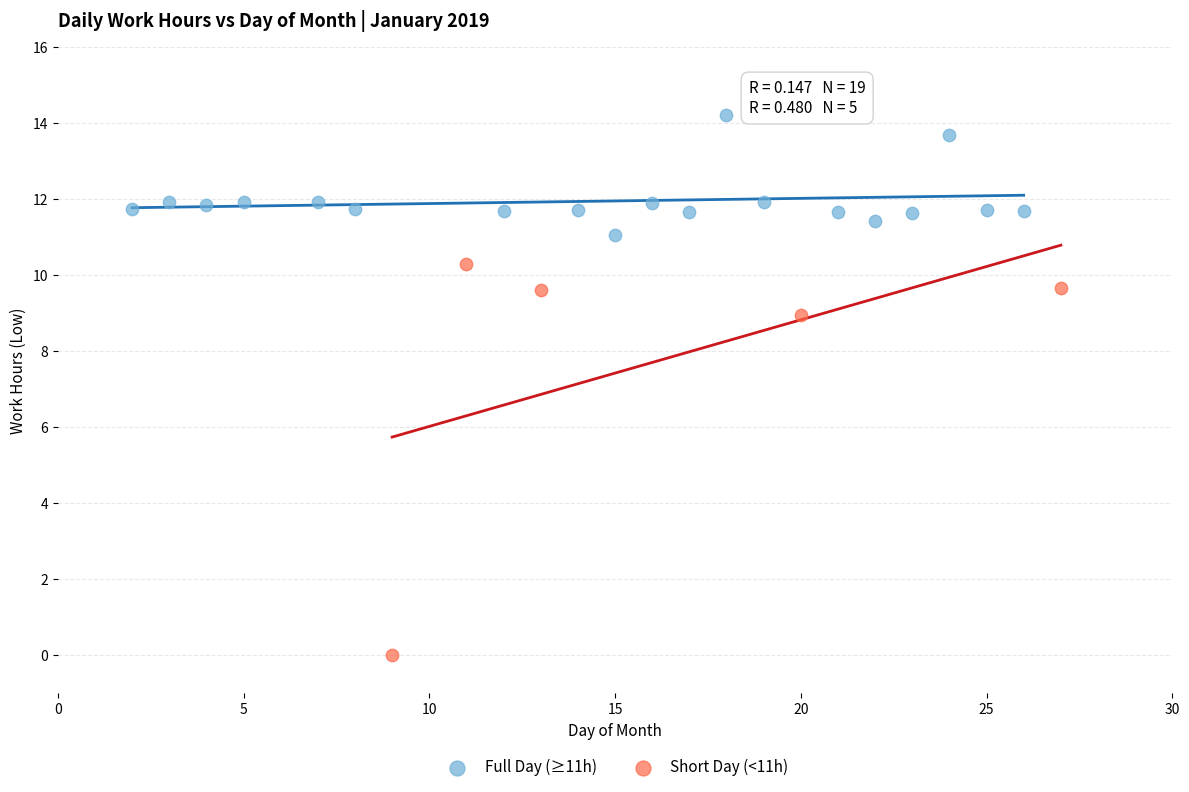

Which series has the widest spread of Y values?

Short Day (<11h)